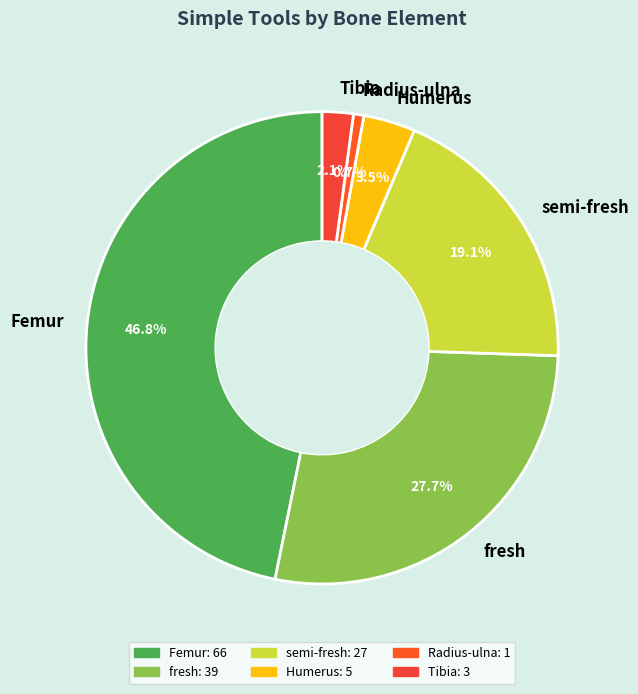

How many segments does this pie chart have?

6